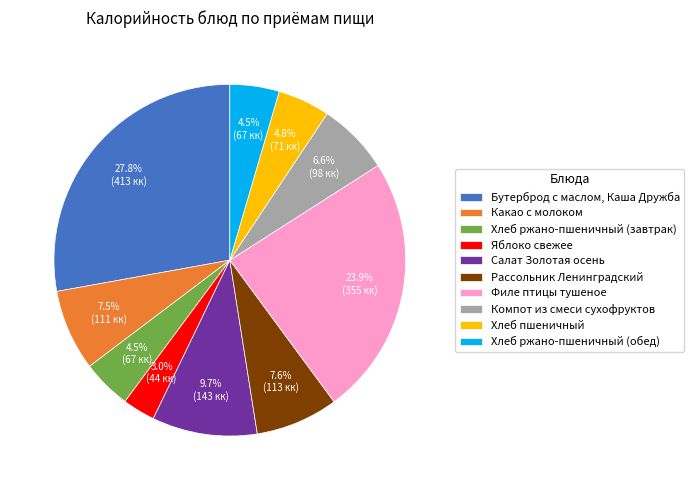

Which category has the smallest portion of the pie?

Яблоко свежее